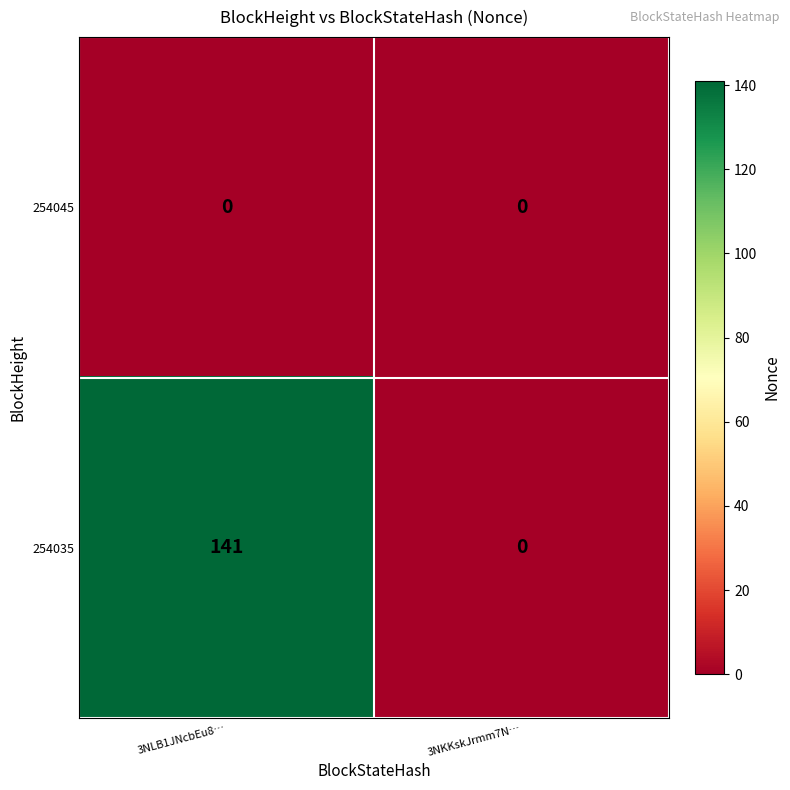

What is the total value across all series at 3NLB1JNcbEu8…?

141